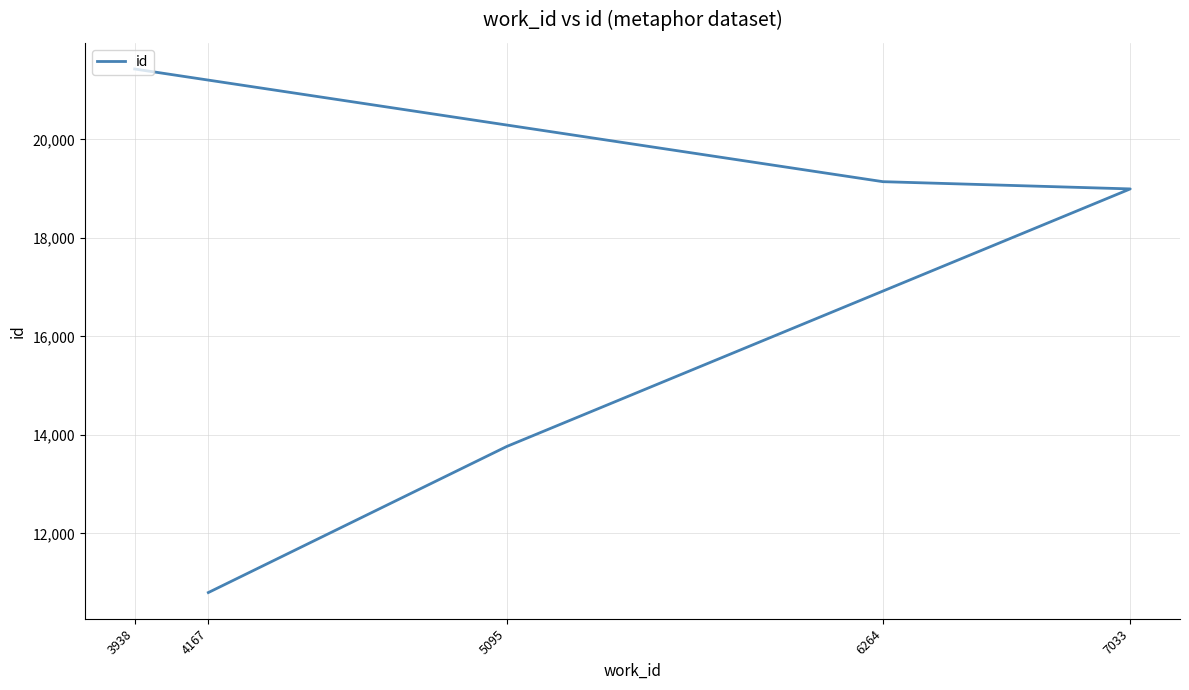

What is the smallest value displayed?

10800